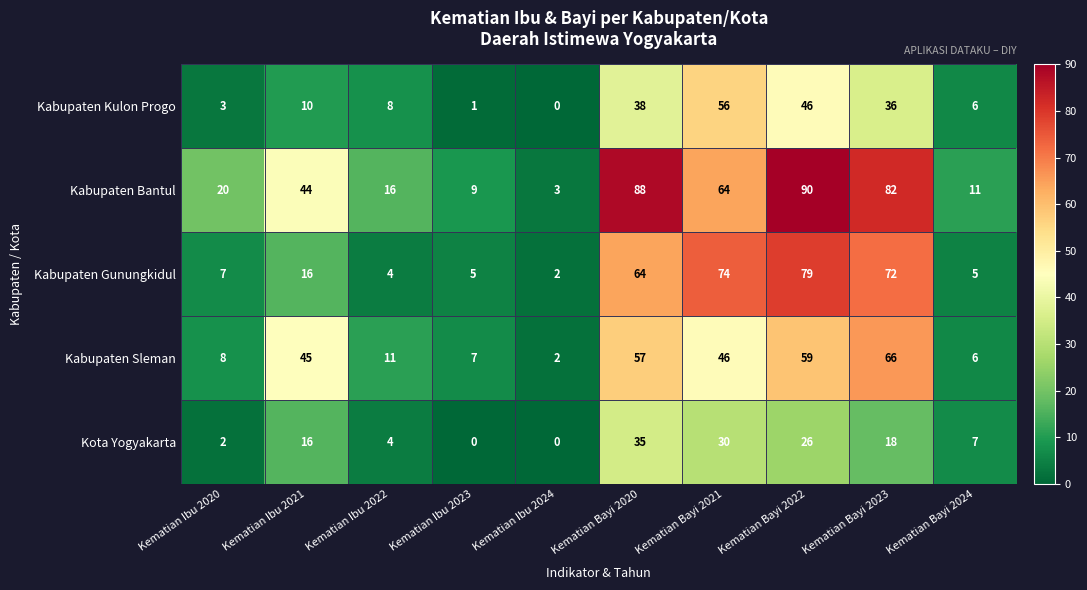

What is the highest value of the Kabupaten Bantul series?

90